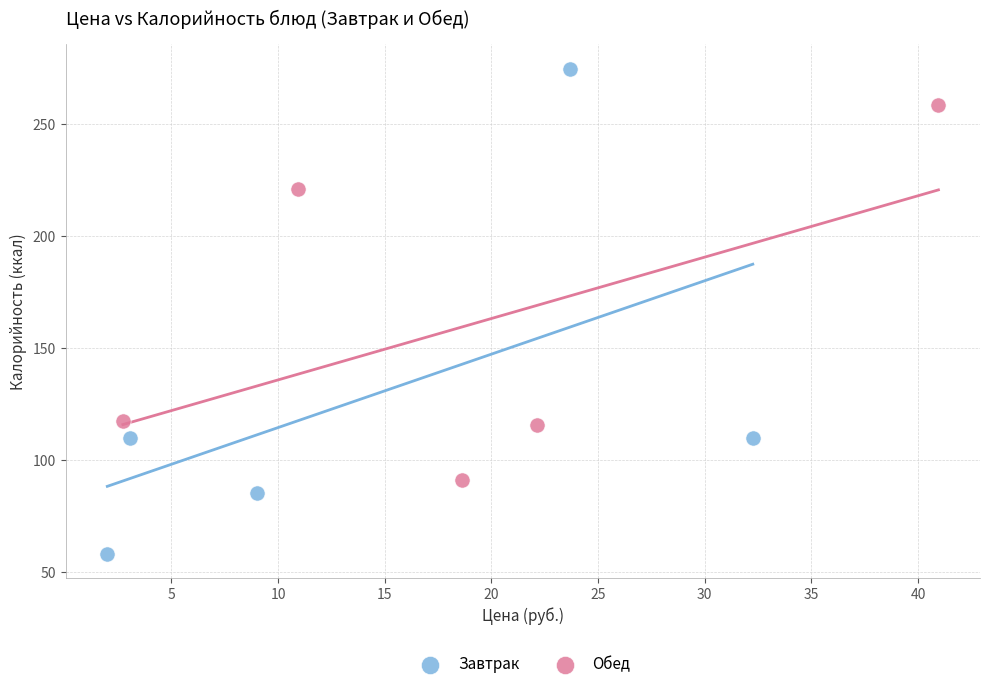

Which series reaches the minimum Y coordinate?

Завтрак